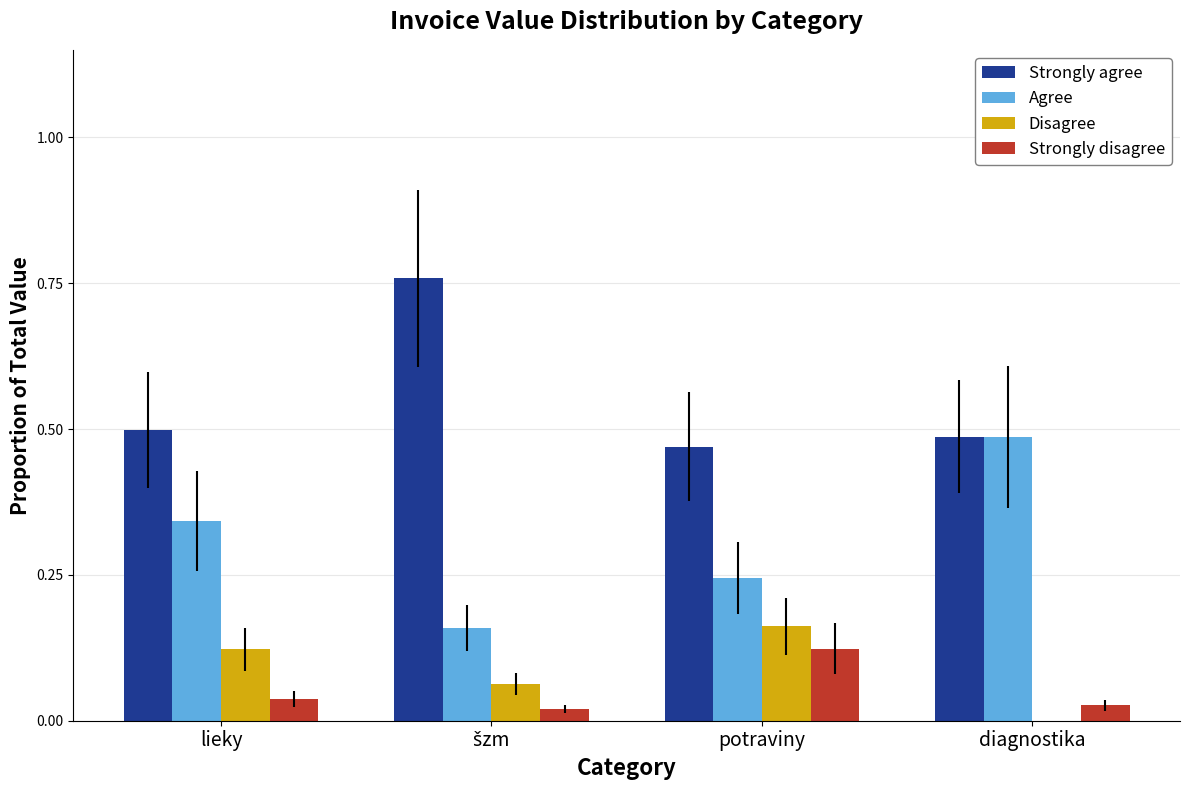

Are the bars horizontal?

No